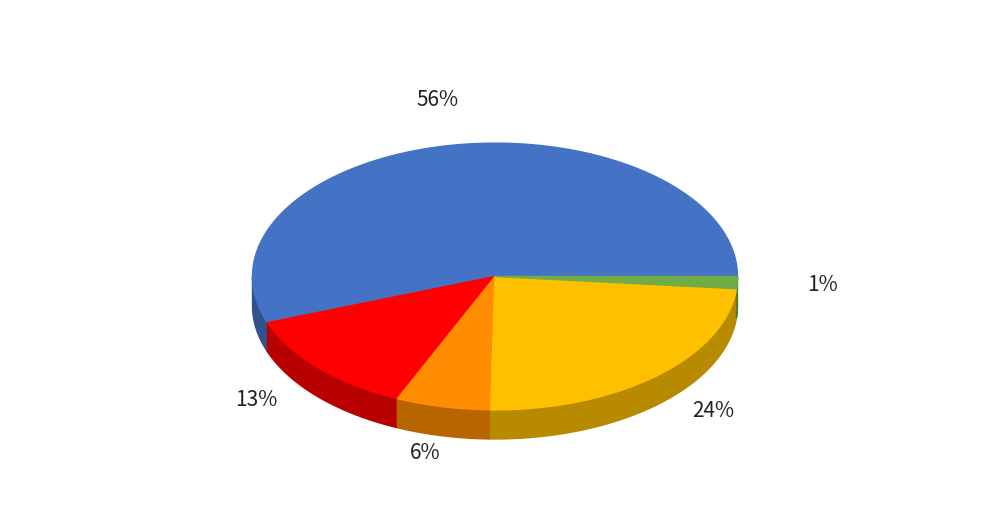

Count the number of slices in the pie.

5